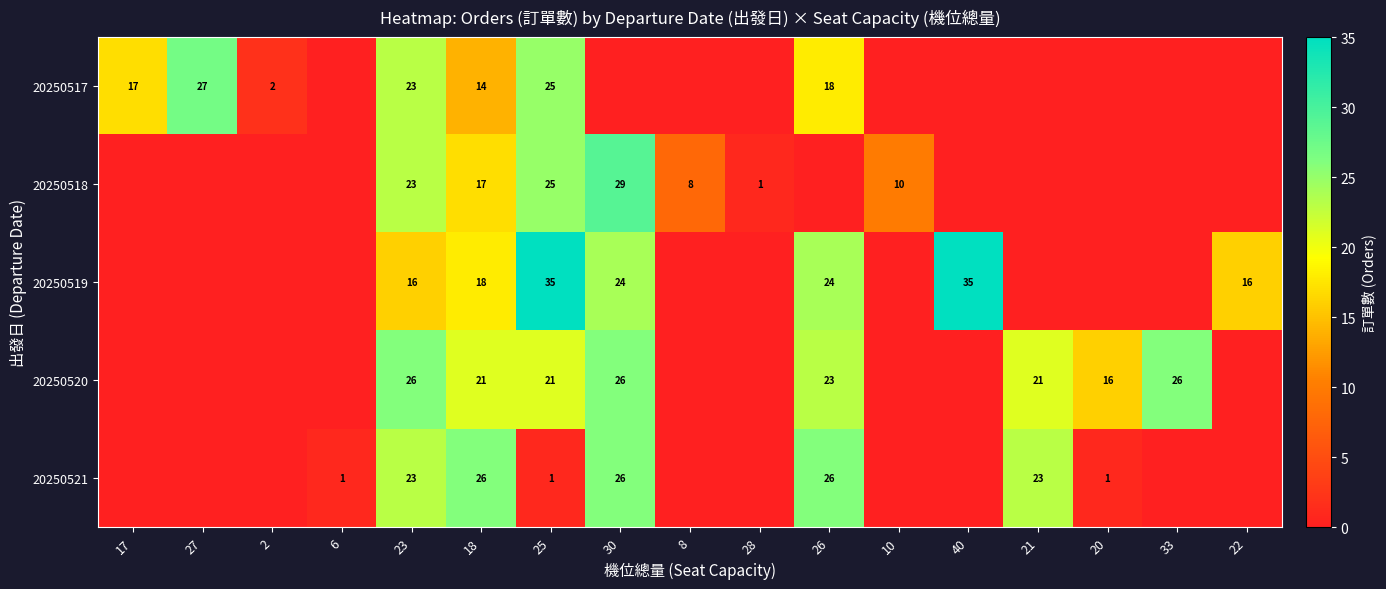

The 20250518 series shows 2 at 28. True or false?

False